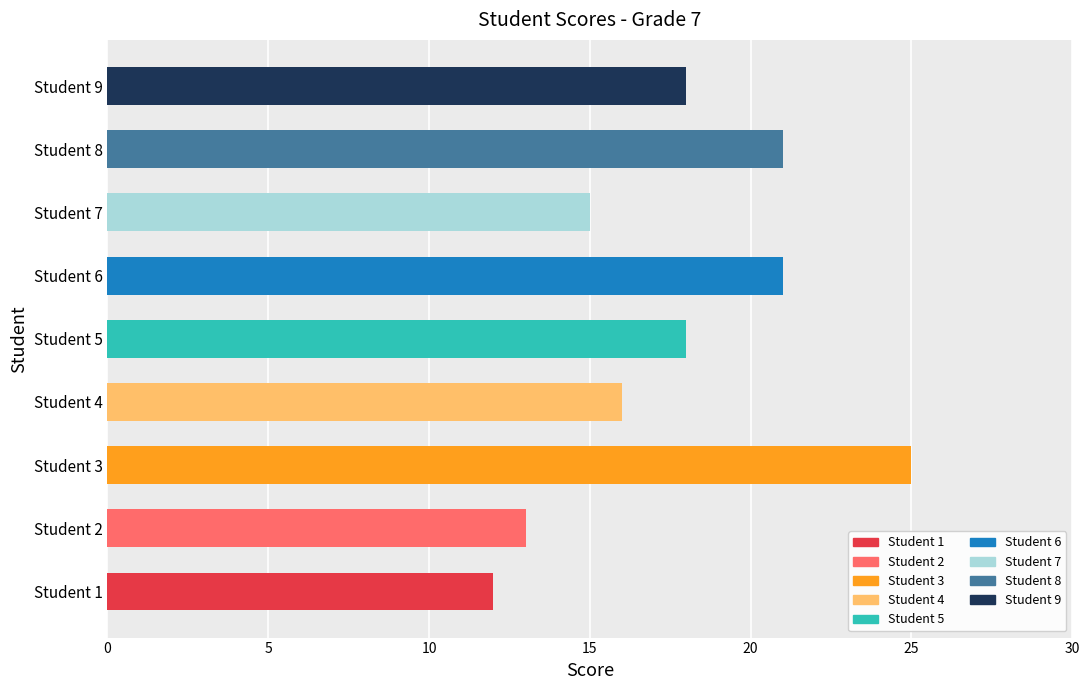

At which category does the chart reach its minimum across all series?

Student 1